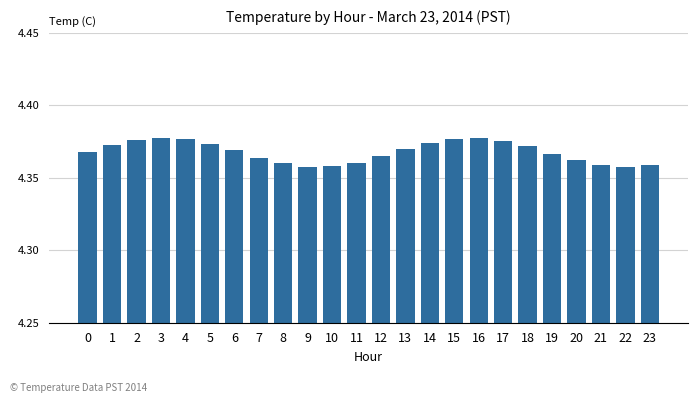

The value at 15 is 1.3. True or false?

False